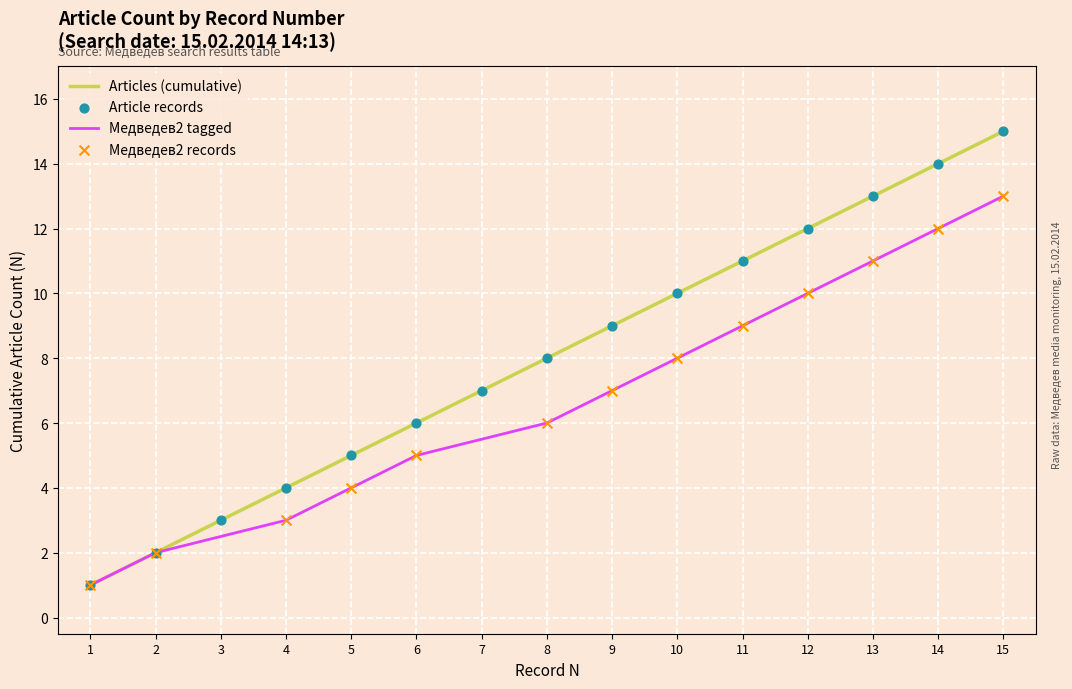

List the labels in order of Articles (cumulative) value, largest first.

15, 14, 13, 12, 11, 10, 9, 8, 7, 6, 5, 4, 3, 2, 1